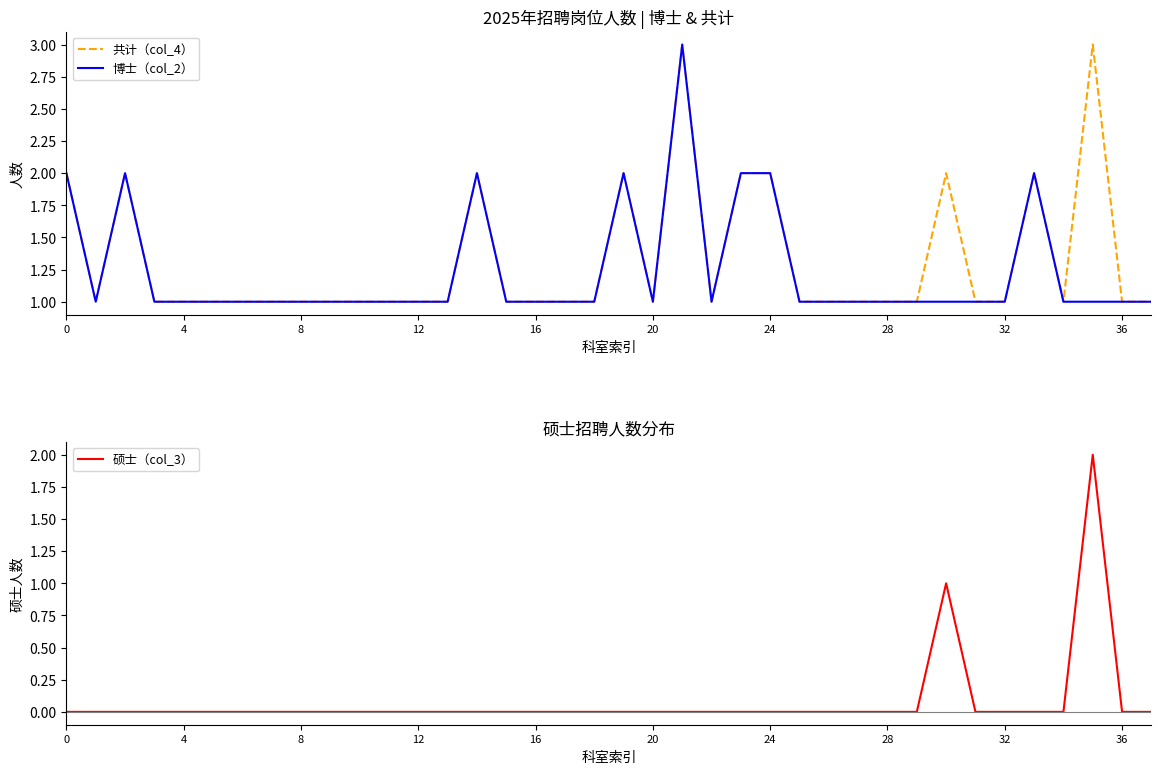

What is the maximum value for 共计（col_4）?

3